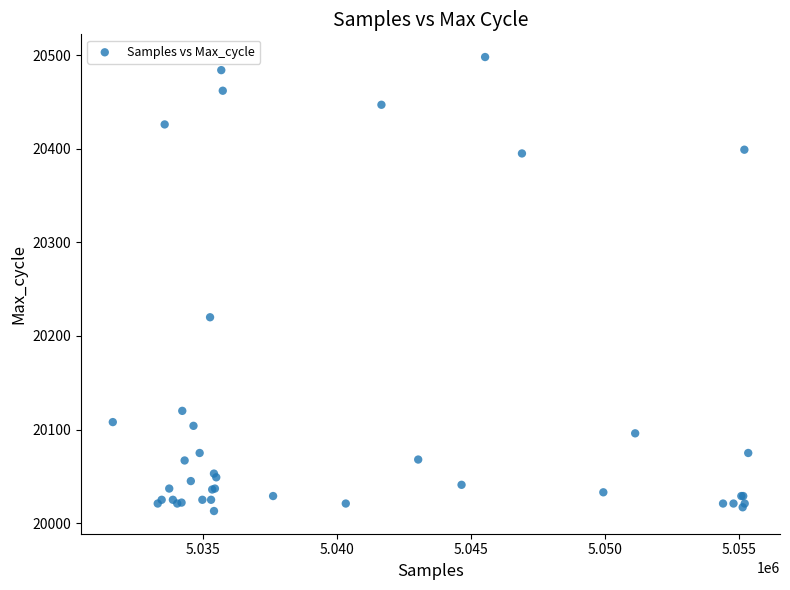

What Y value in the scatter plot is closest to 20255?

20220